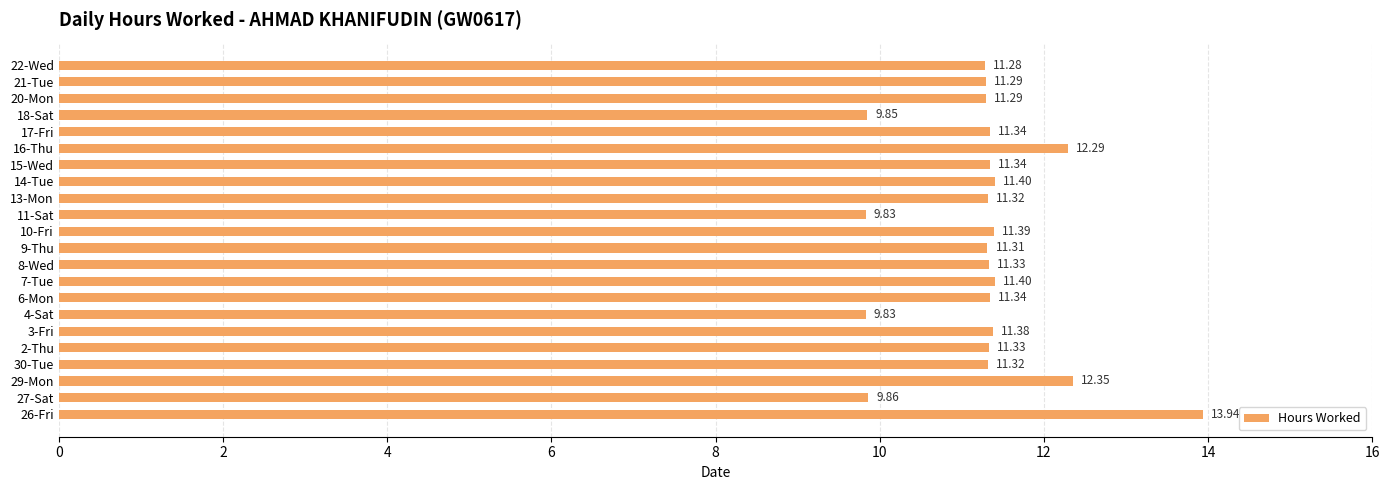

What is the average value?

11.3